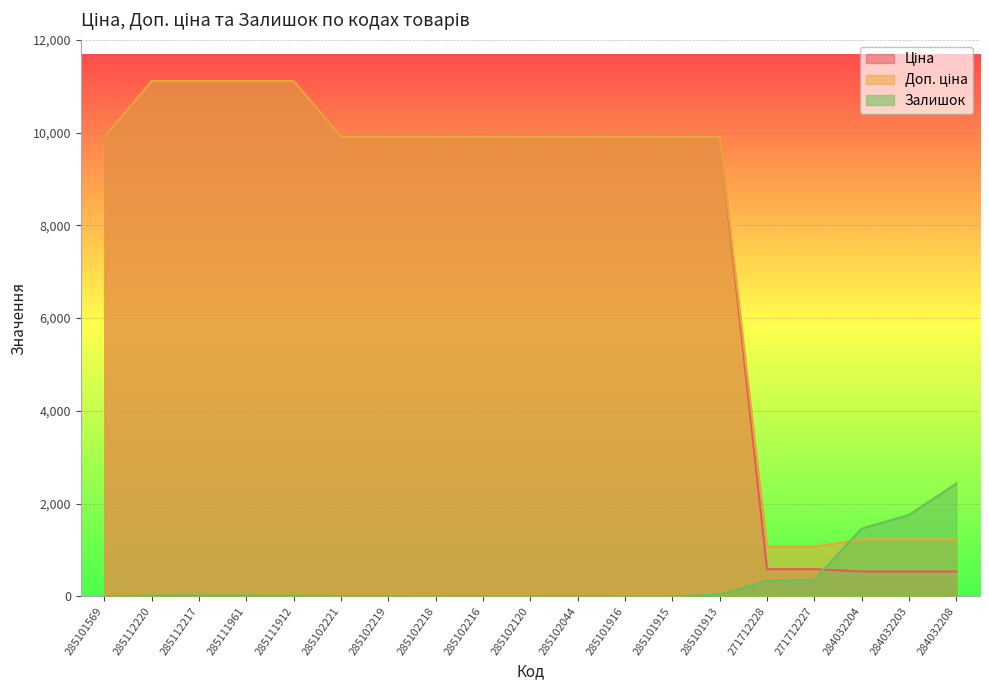

True or false: Залишок and Доп. ціна intersect in this chart.

True